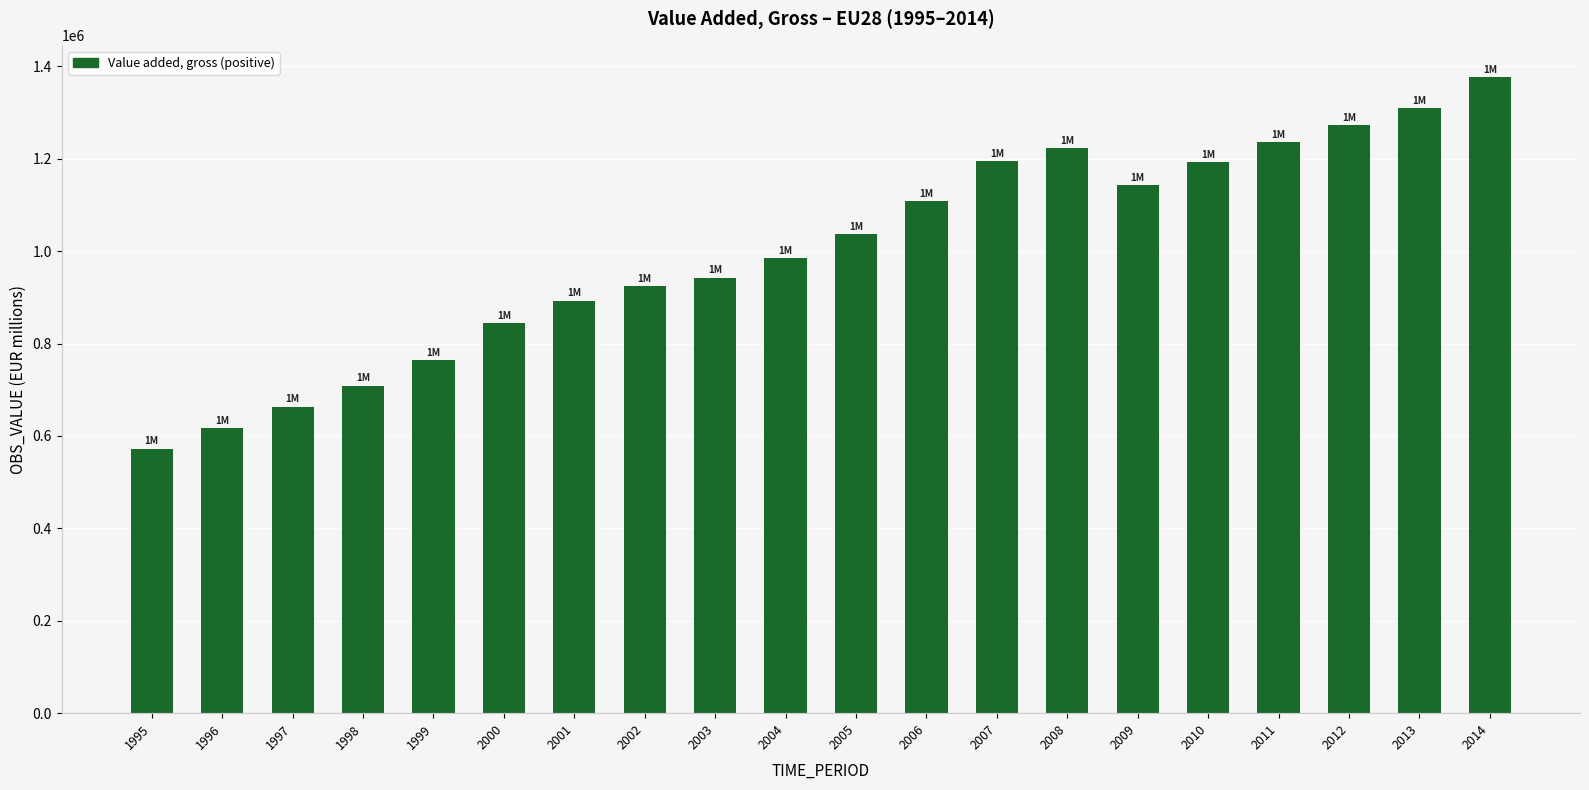

What is the sum of all values?

20005648.8